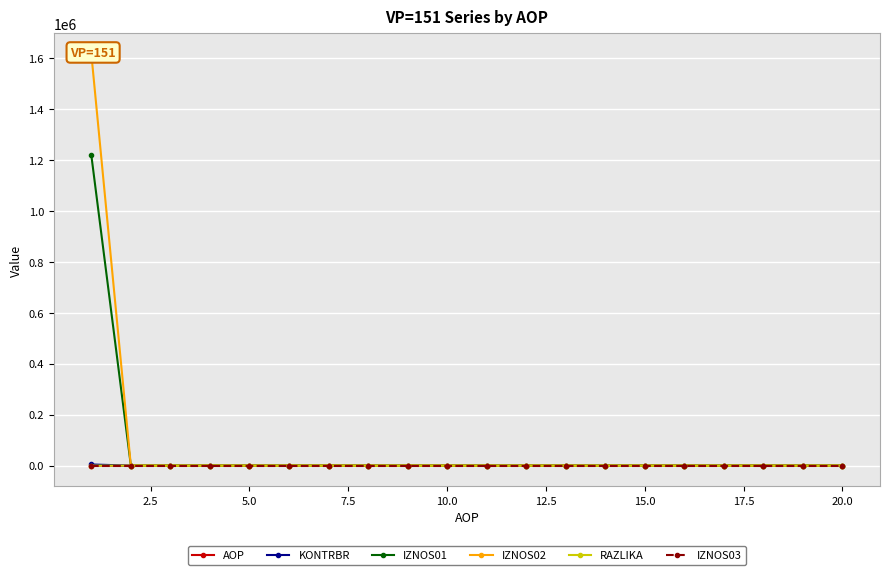

What is the maximum value for IZNOS01?

1217670.6